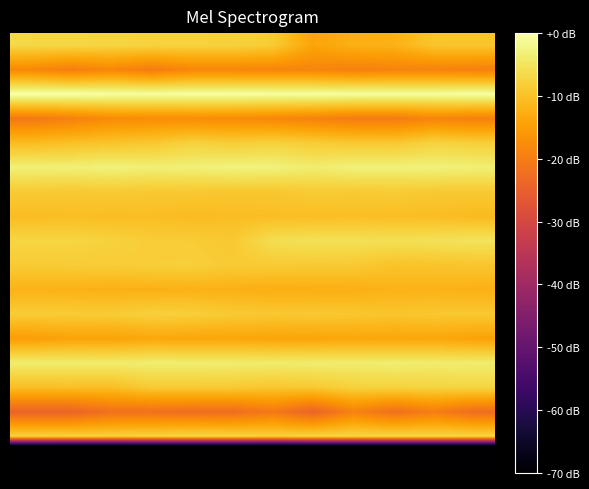

How many series are shown in this chart?

18